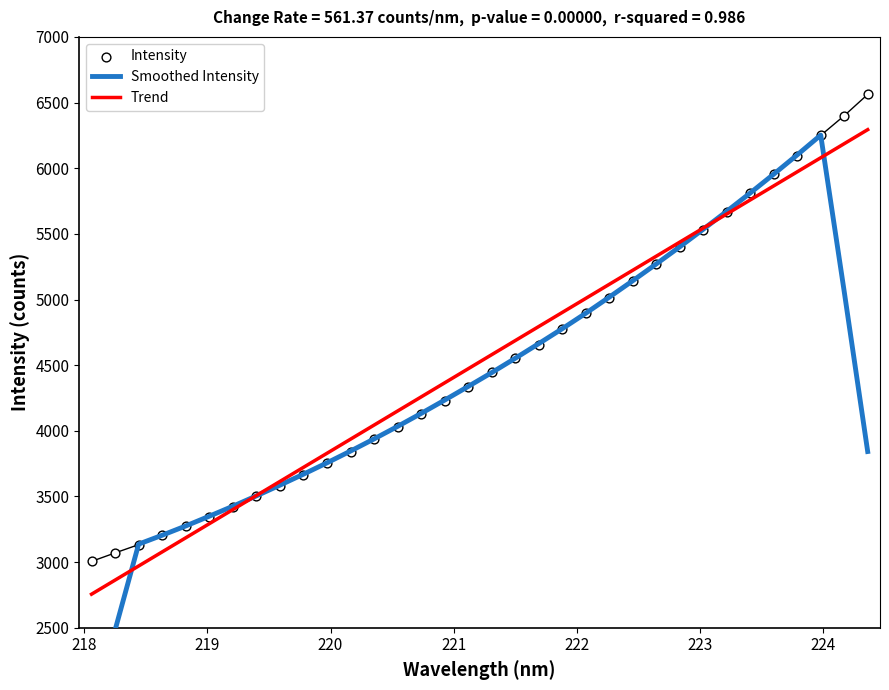

Is the value of Intensity at 21 greater than the value of Smoothed Intensity at 27?

No